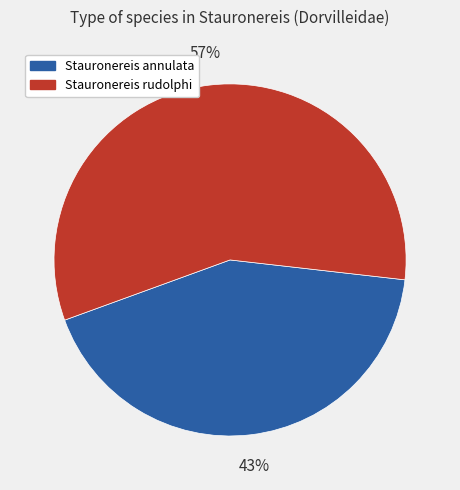

Do Stauronereis annulata and Stauronereis rudolphi together represent more than half of the pie?

Yes